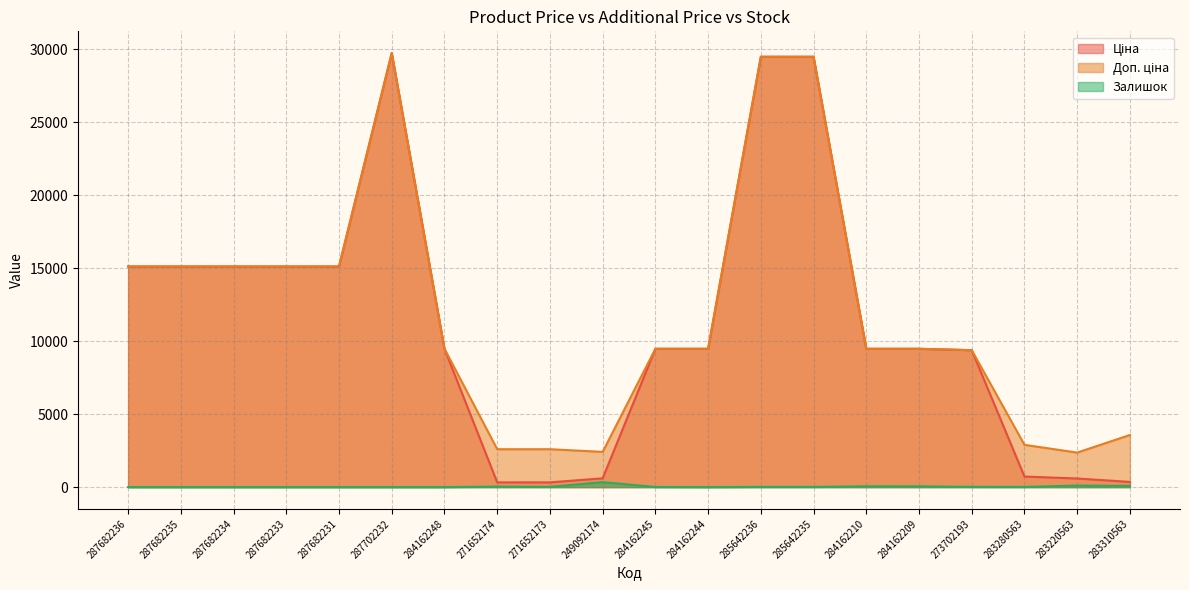

The Залишок series shows 85.0 at 283310563. True or false?

True